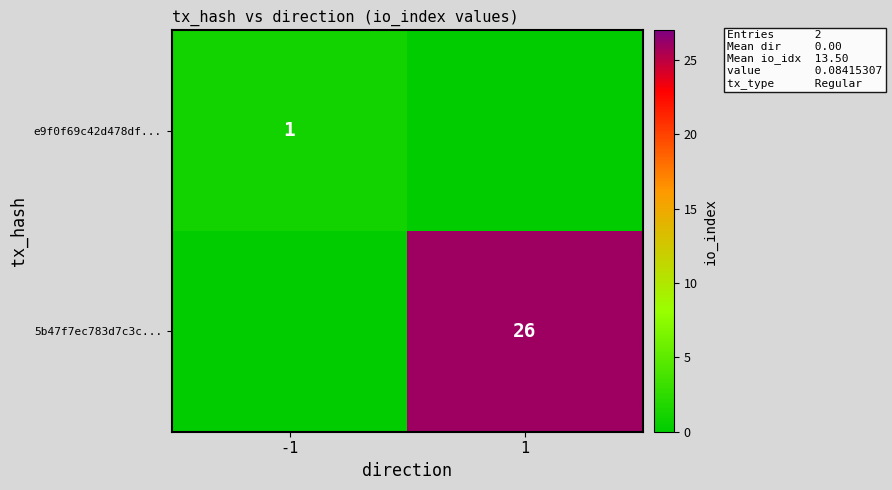

Count the number of categories in the chart.

2